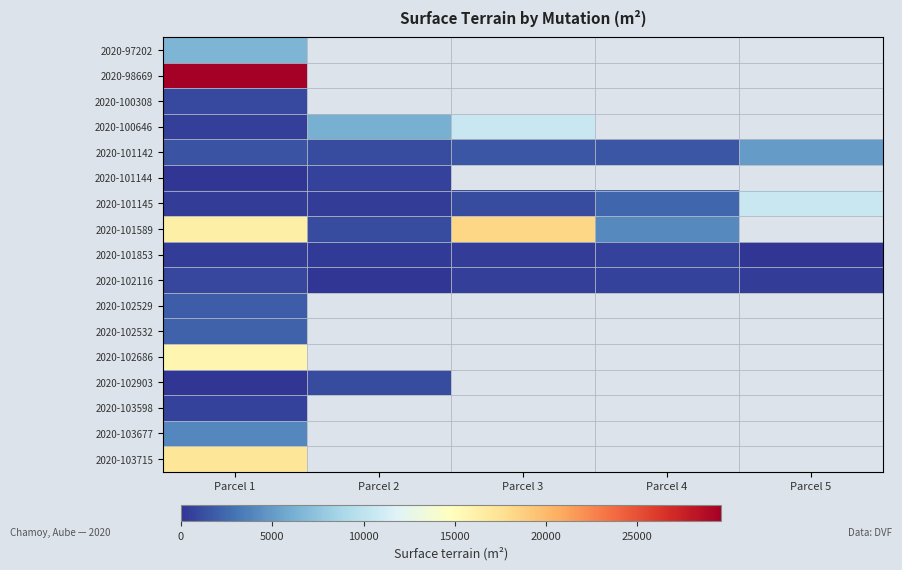

Is the value of 2020-103715 at Parcel 1 greater than the value of 2020-102903 at Parcel 1?

Yes